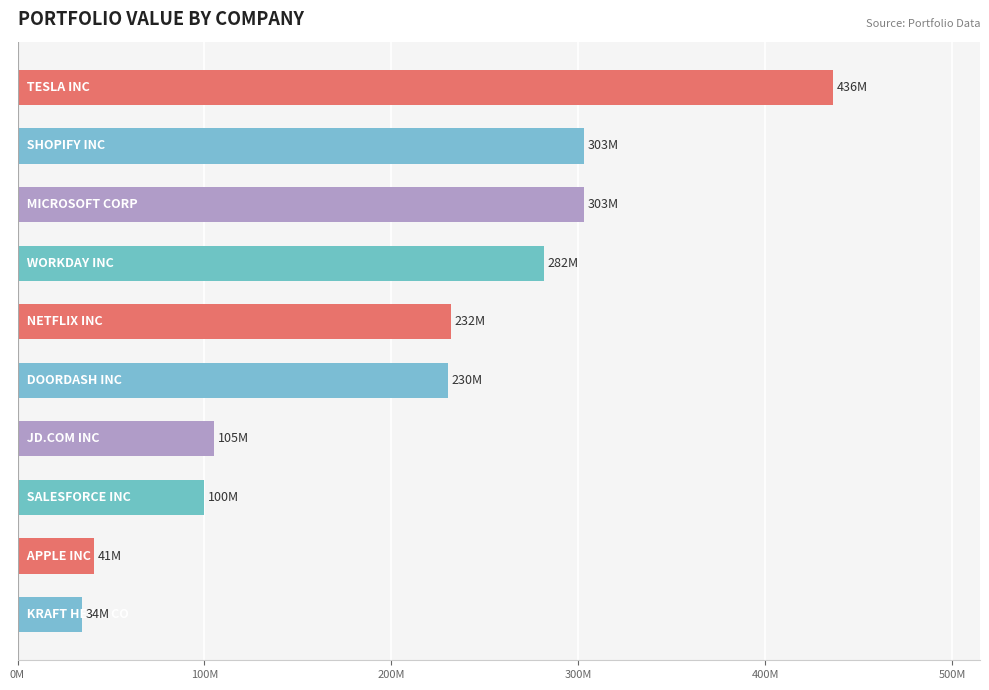

Does the chart contain any negative values?

No